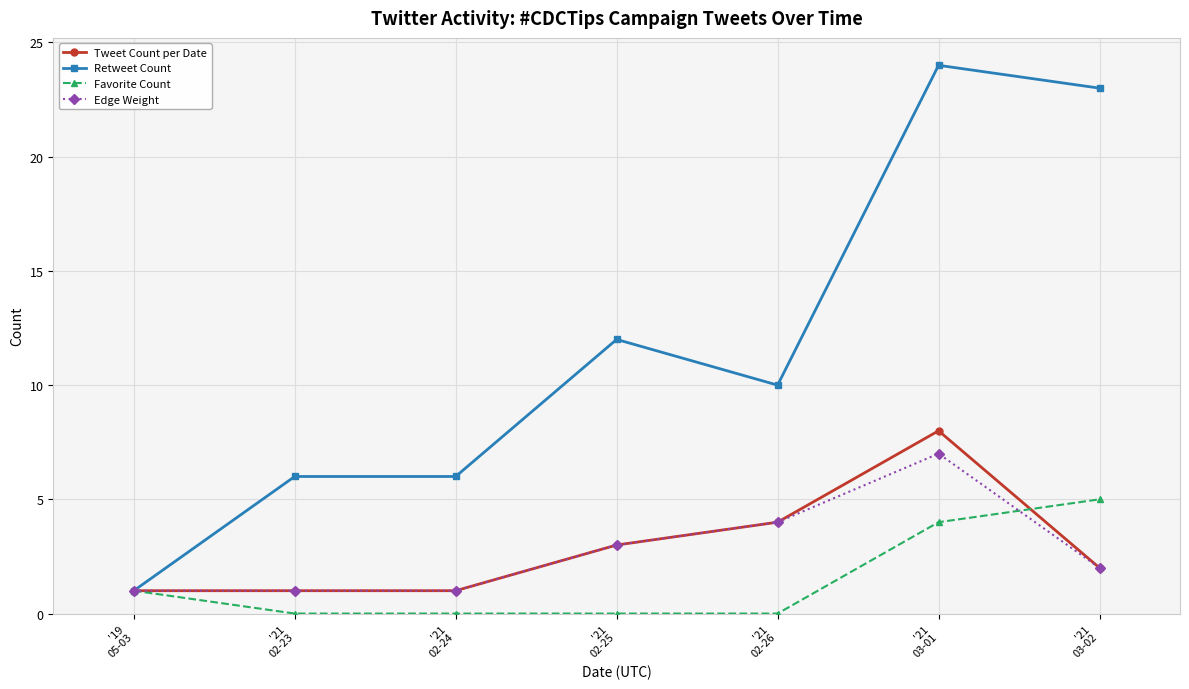

What is the average value of the Edge Weight series?

3